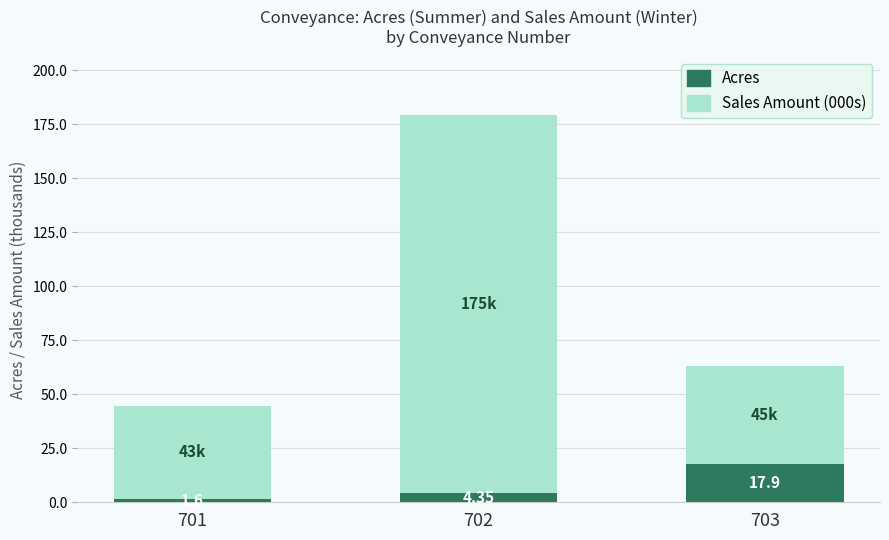

List the labels in order of Acres value, smallest first.

701, 702, 703